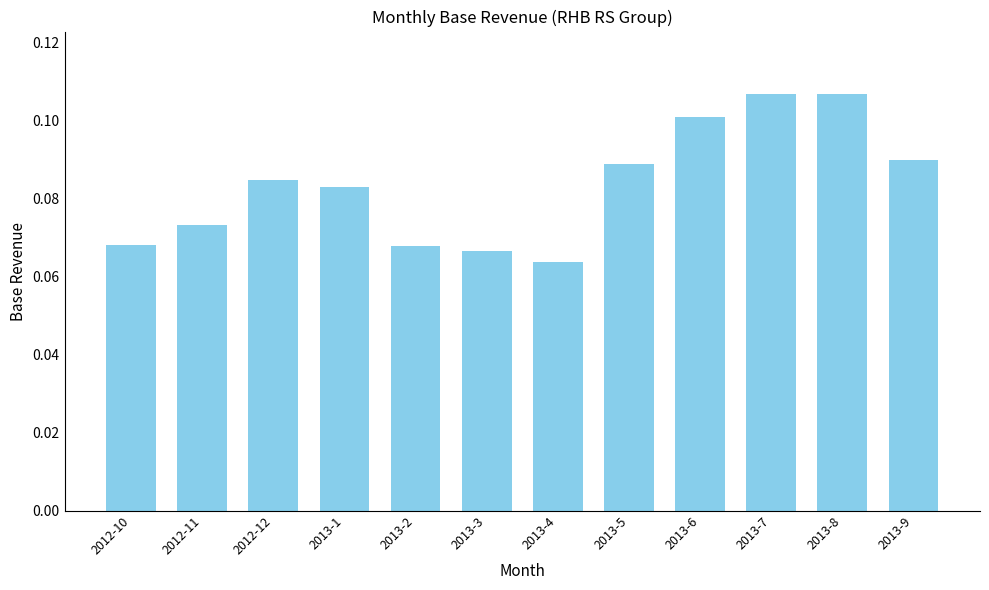

What is the label of the 5th bar from the right?

2013-5